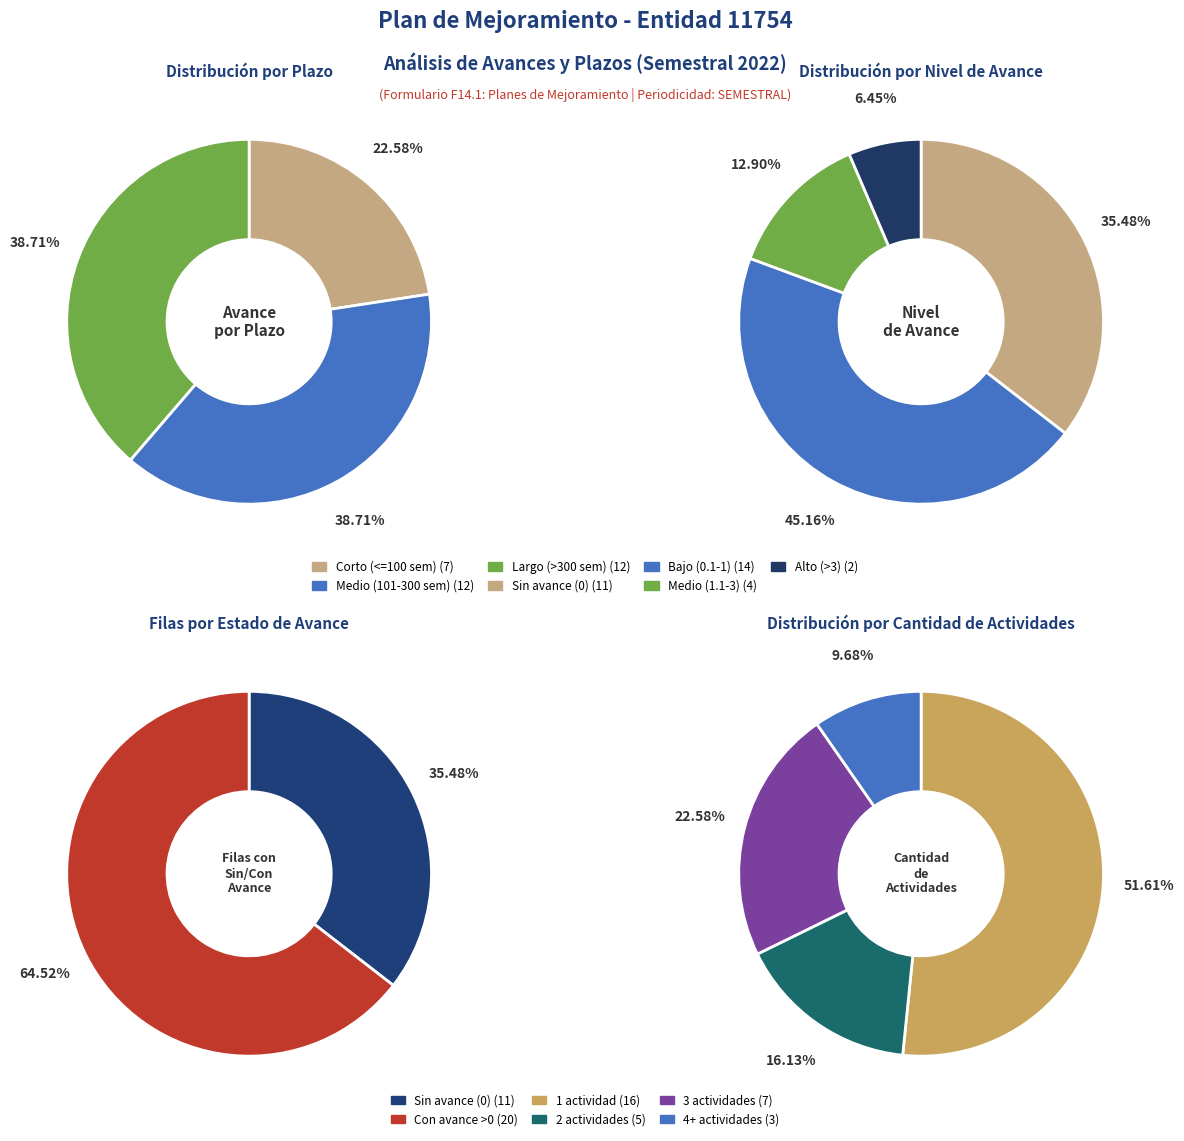

Is FILA_20 the majority of the pie?

No